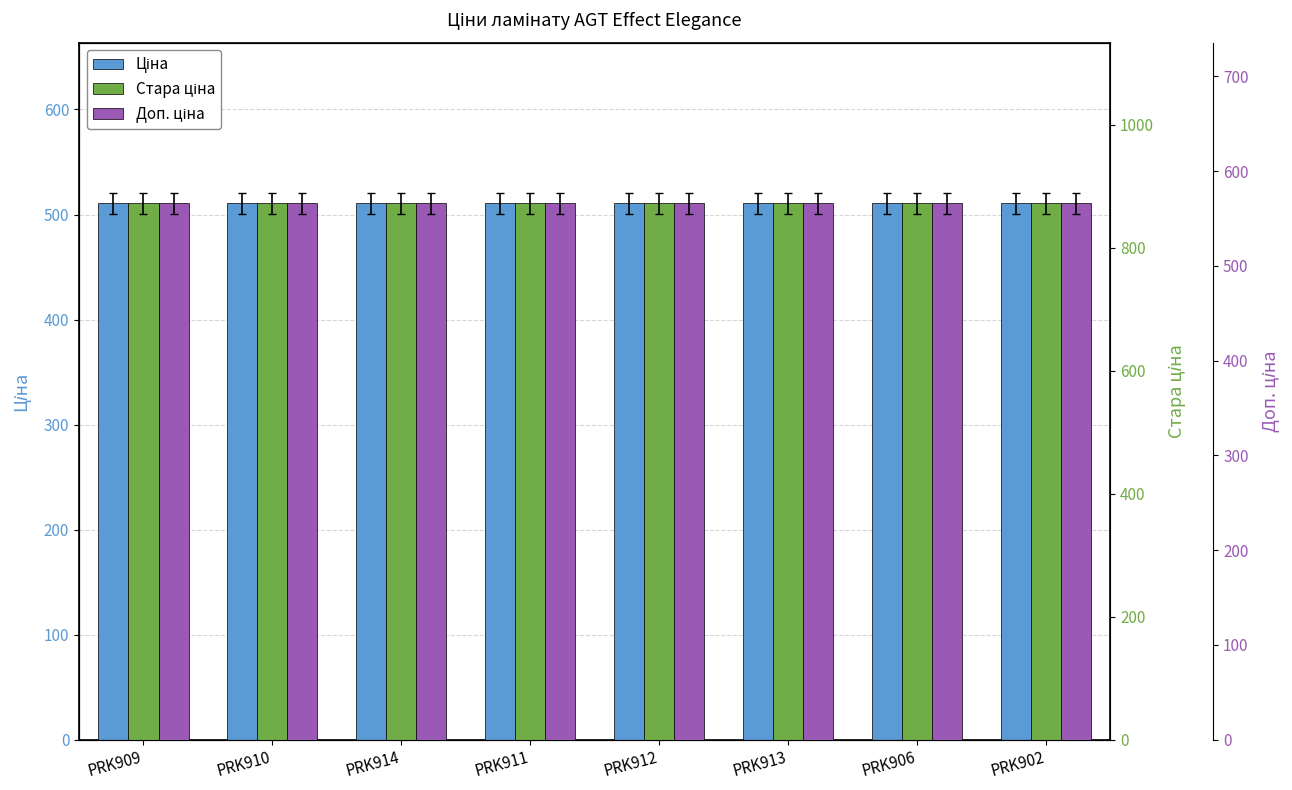

What is the average value of the Стара ціна series?

872.1